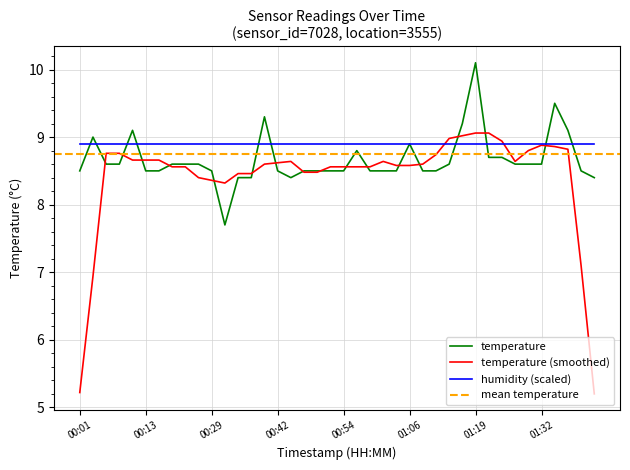

Where is the first local minimum?

00:31